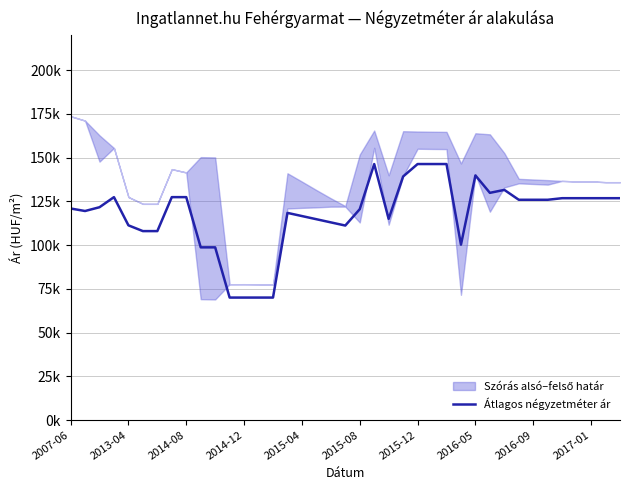

Is it true that the value at 2014-12 is 175208?

False